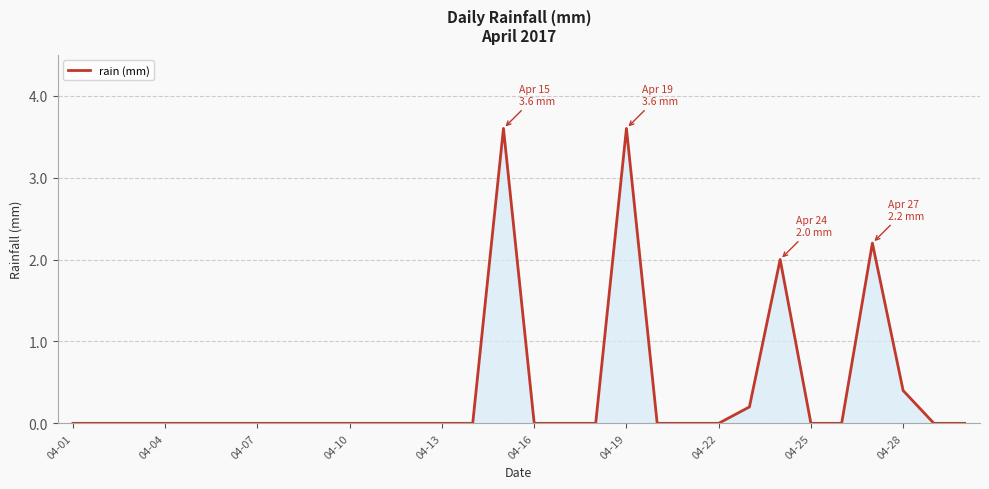

What is the difference between the maximum and minimum values?

3.6